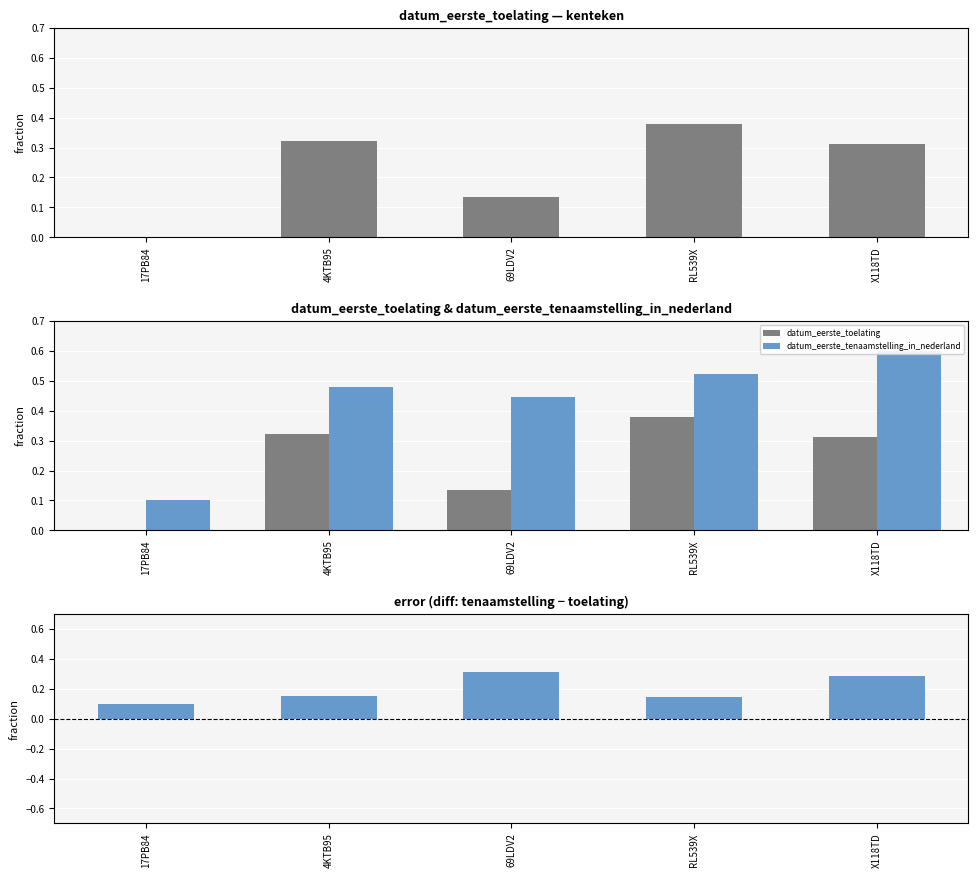

What is the difference between the tenaamstelling − toelating (diff) values at 69LDV2 and 17PB84?

0.2